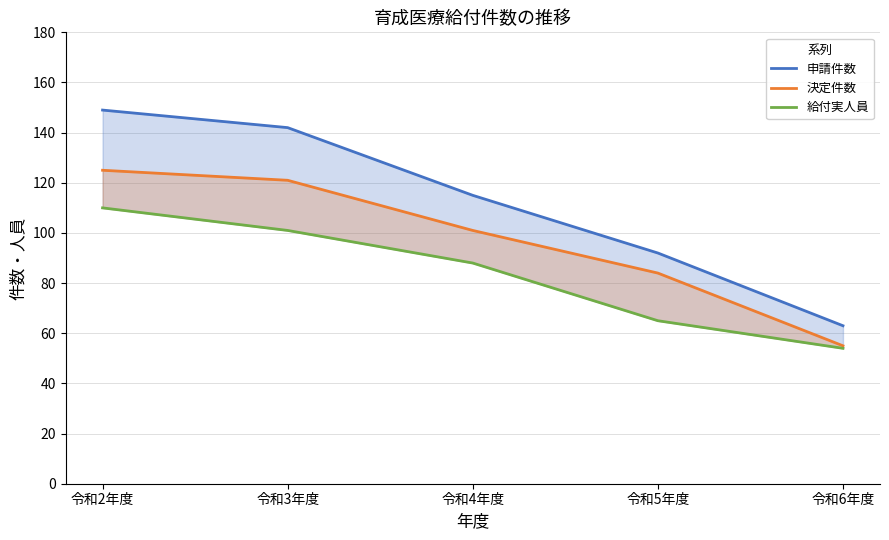

At 令和5年度, list the series in order from smallest to largest.

給付実人員, 決定件数, 申請件数